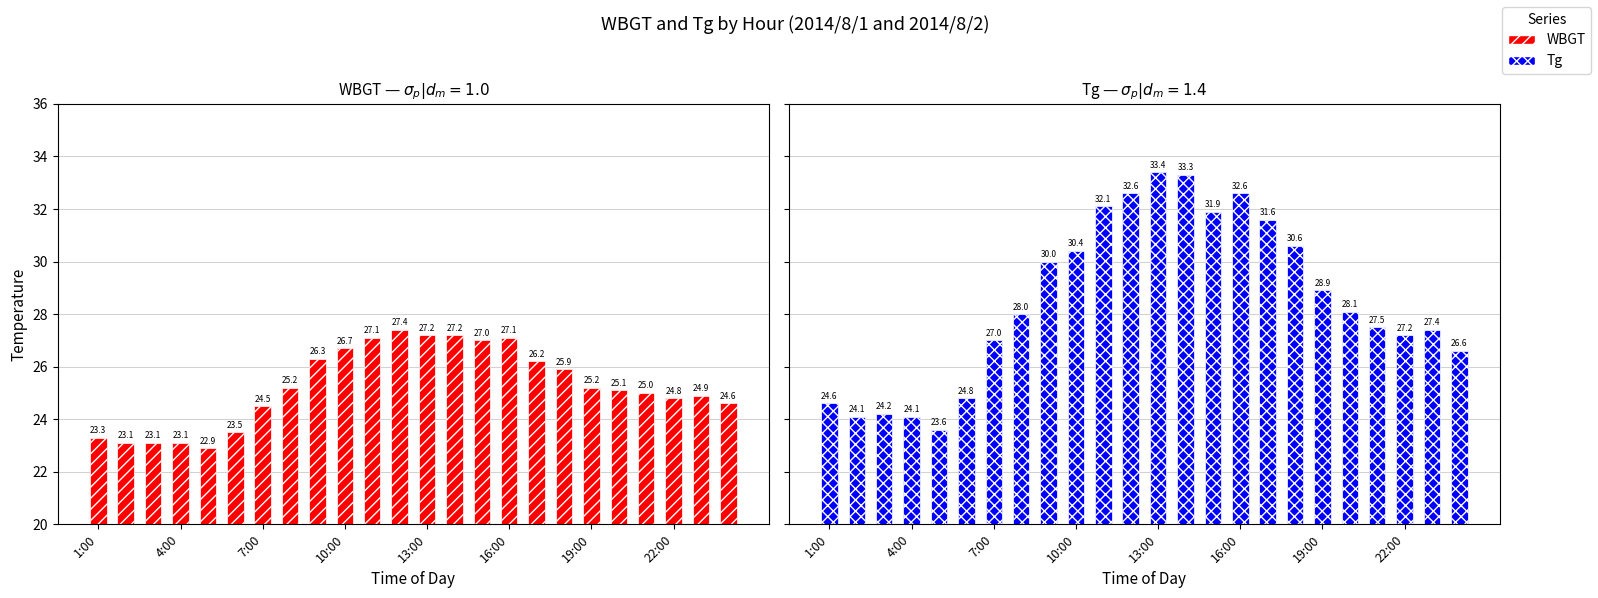

What is the maximum value for Tg?

33.4